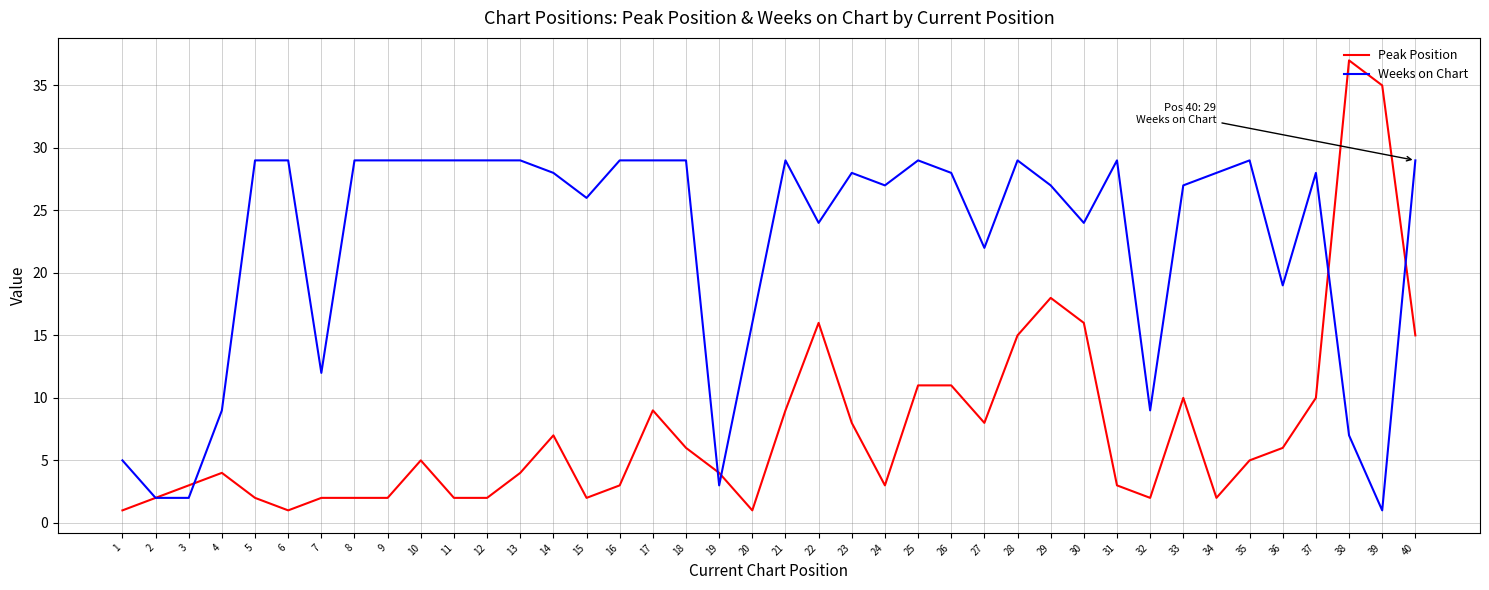

Rank the series by their average value, from lowest to highest.

Peak Position, Weeks on Chart